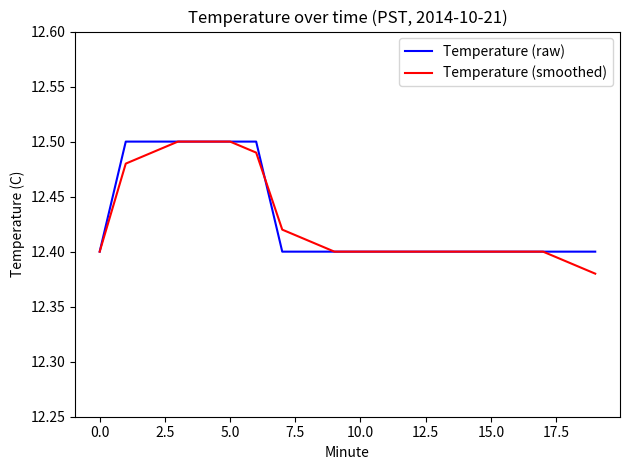

Which series has the widest spread of values?

Temperature (smoothed)